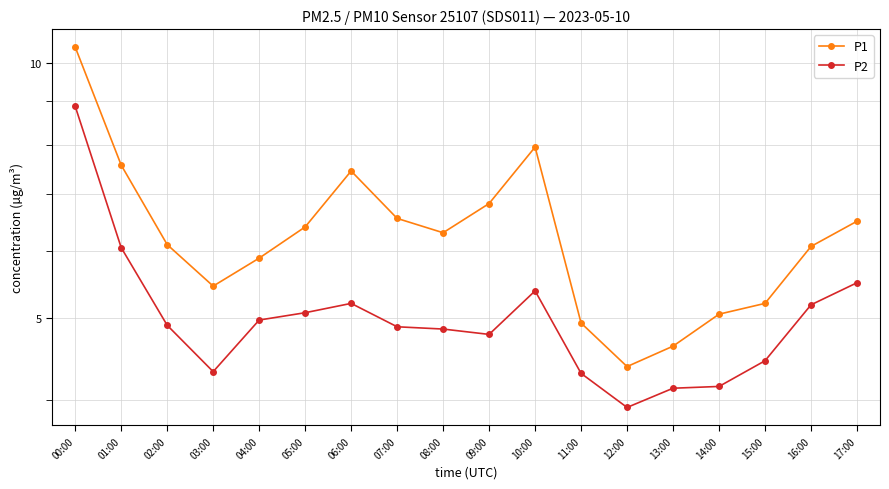

What is the label of the 5th point from the right?

13:00